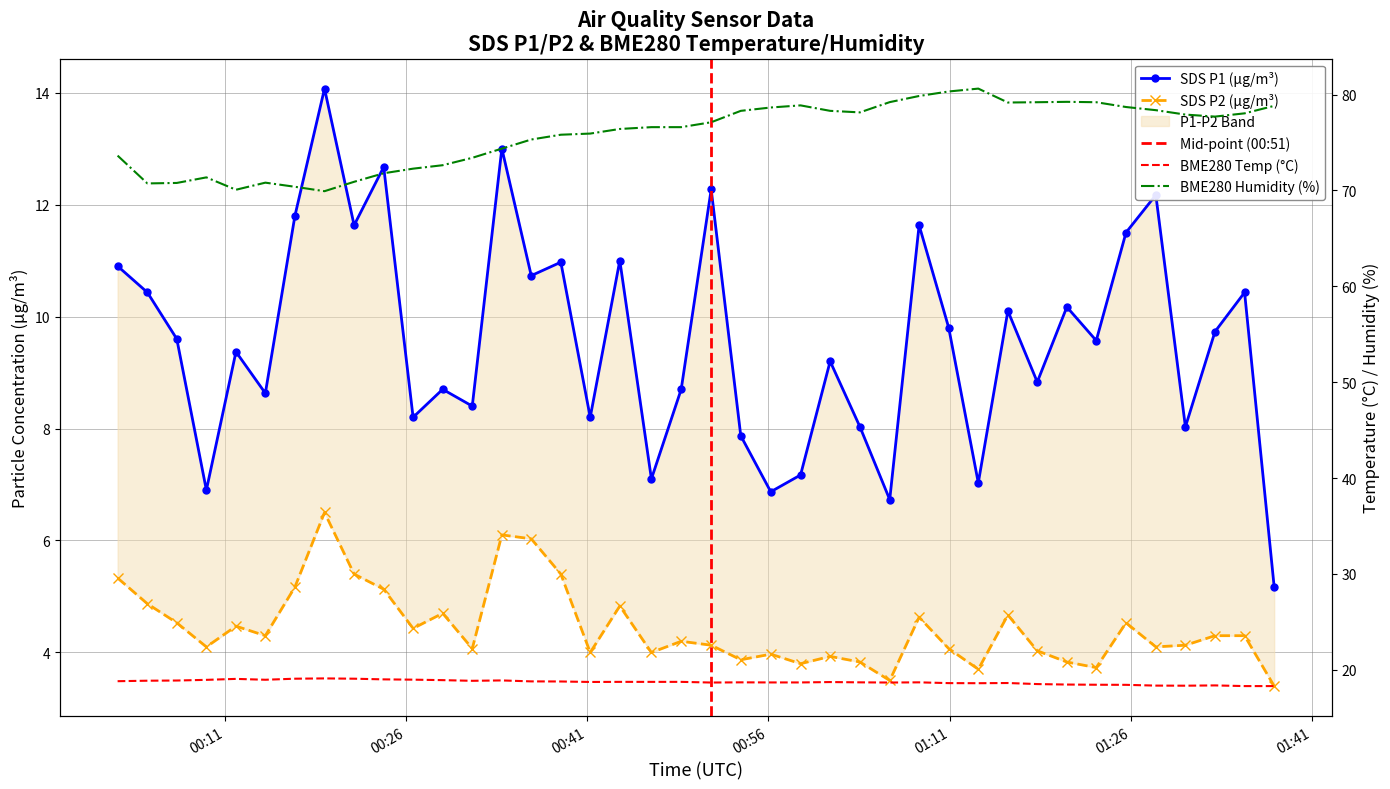

True or false: SDS_P1 and BME280_temperature intersect in this chart.

False